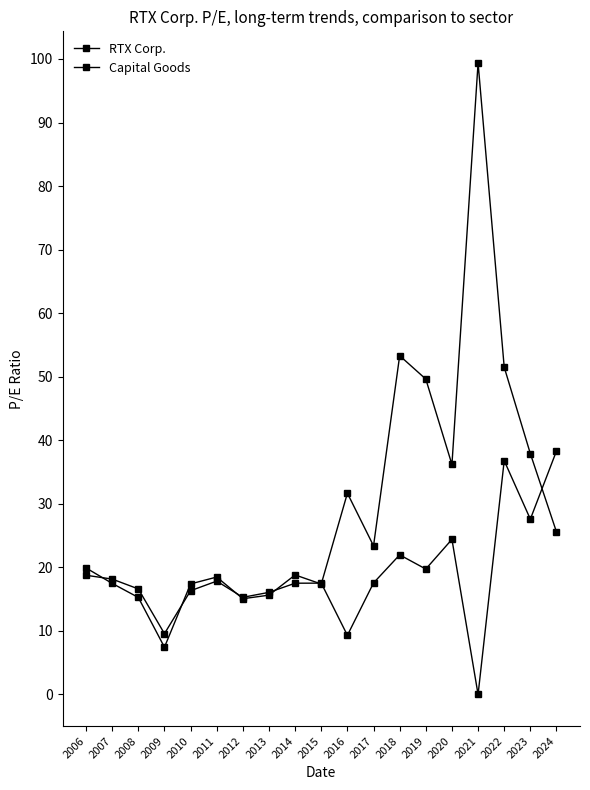

Which has a higher value, 2020 or 2012?

2020